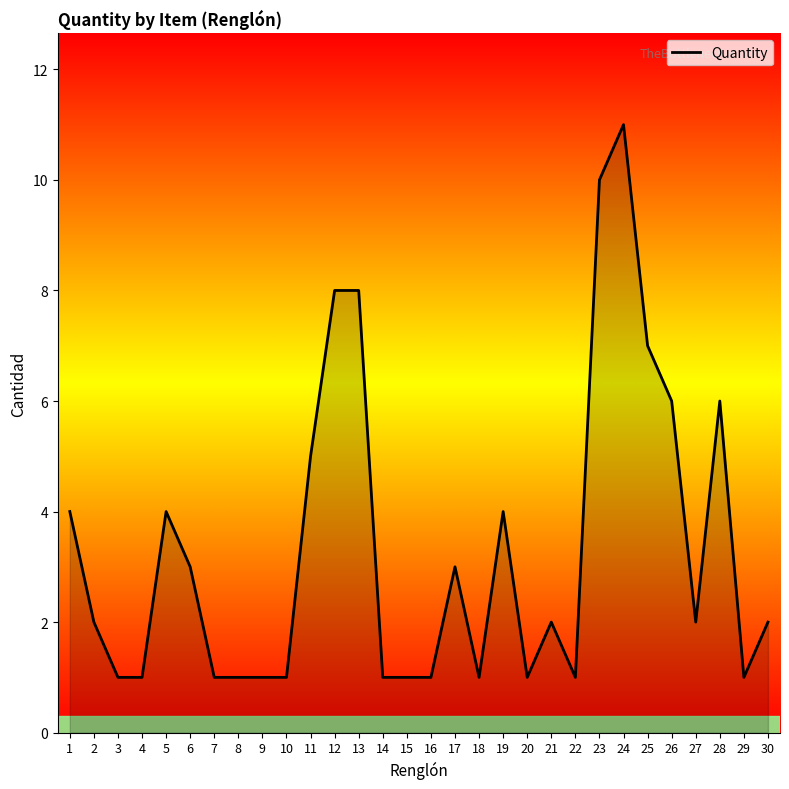

Which label corresponds to the largest value in the chart?

24